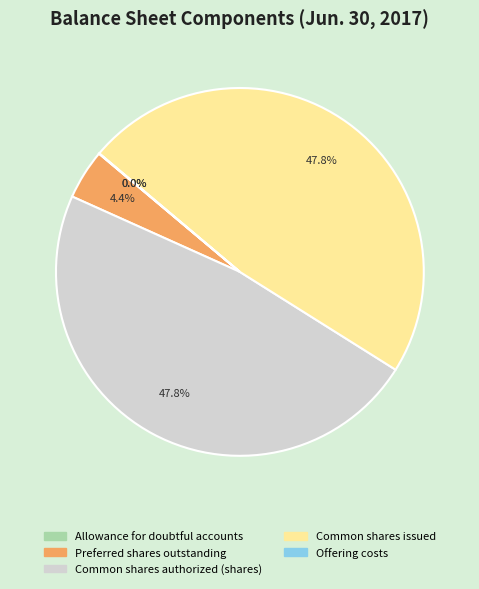

What percentage is the Preferred shares outstanding slice, to the nearest percent?

4%